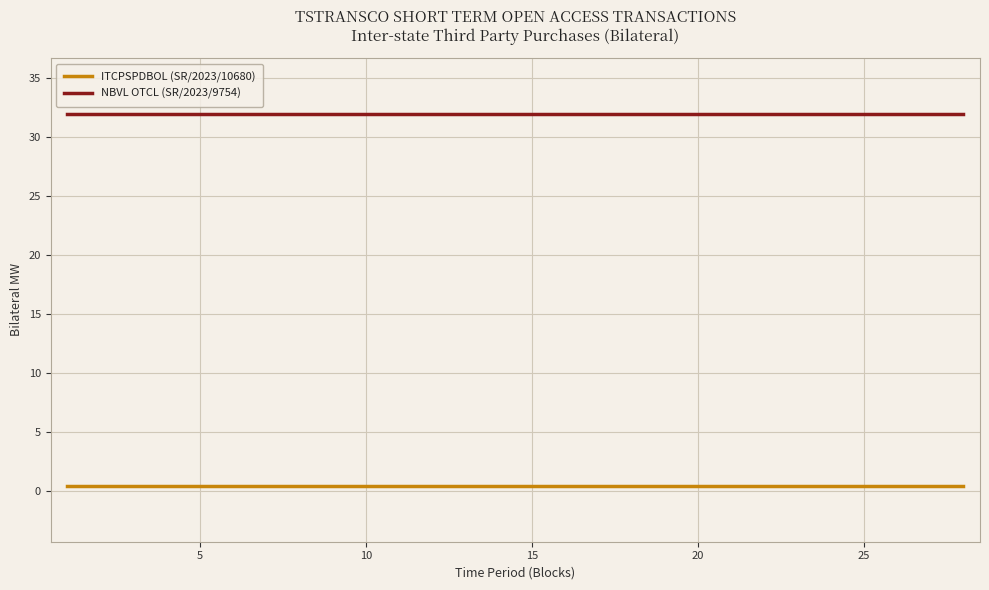

True or false: ITCPSPDBOL (SR/2023/10680) and NBVL OTCL (SR/2023/9754) cross at least once.

False